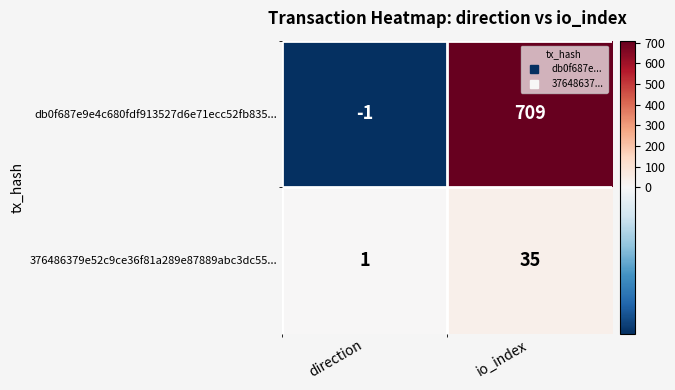

How many values in the db0f687e9e4c680fdf913527d6e71ecc52fb835... series are below 709?

1